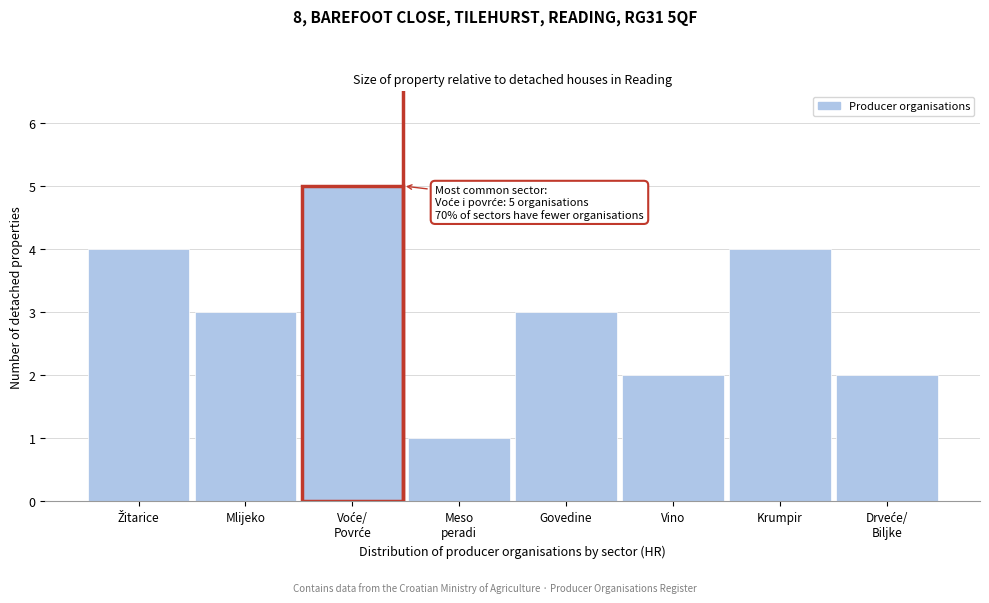

Reading right to left, what are all the values shown in this chart?

2	4	2	3	1	5	3	4